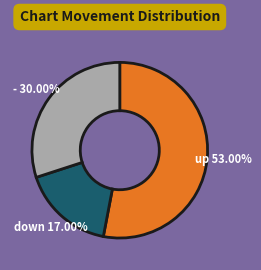

Which category has the biggest portion of the pie?

up